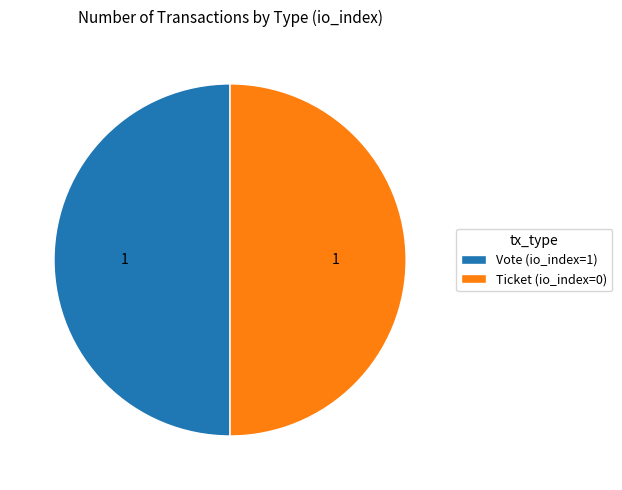

Is it true that Ticket (io_index=0) is 50% of the pie?

True